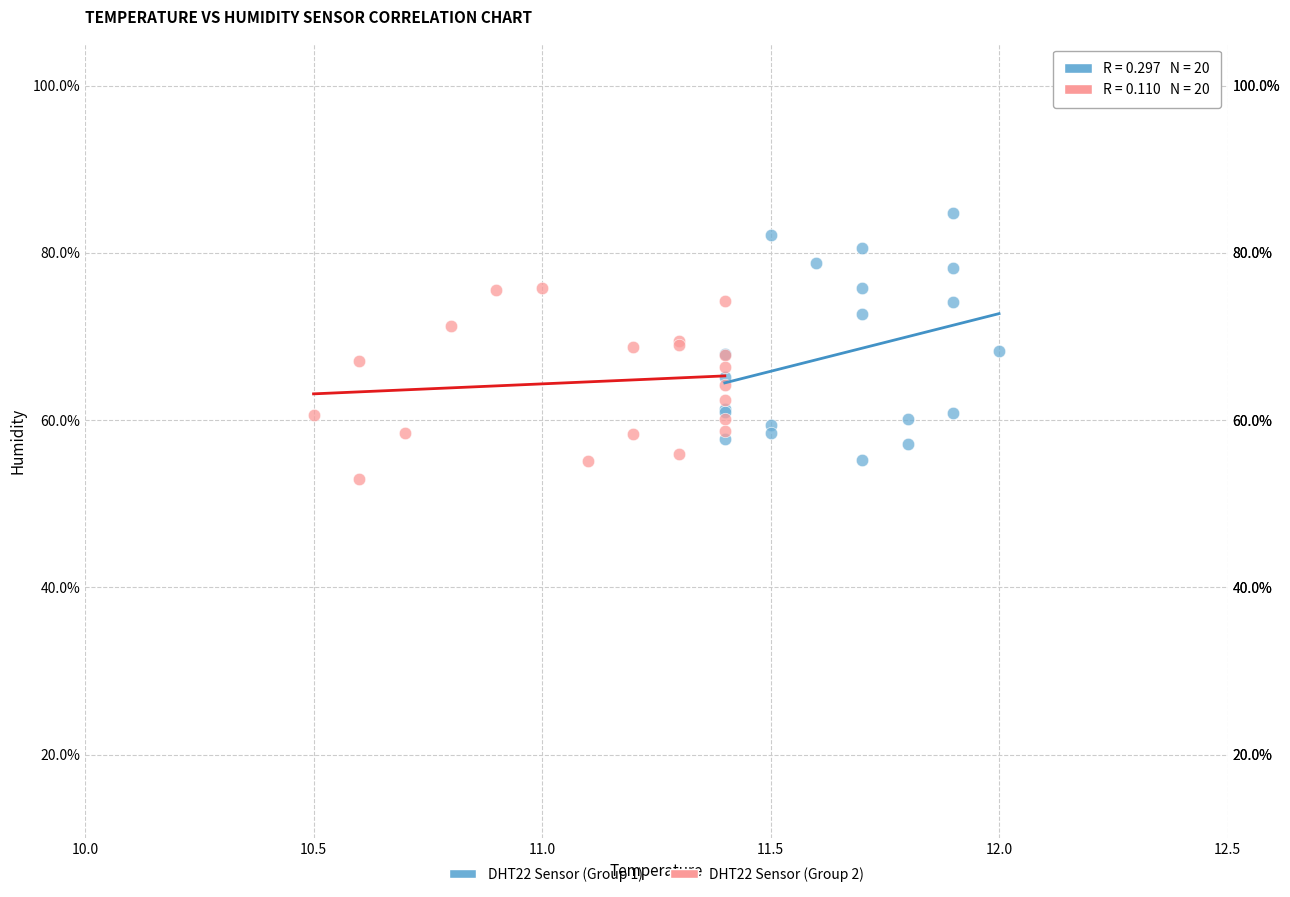

Which series has the widest spread of Y values?

DHT22 Sensor (Group 1)